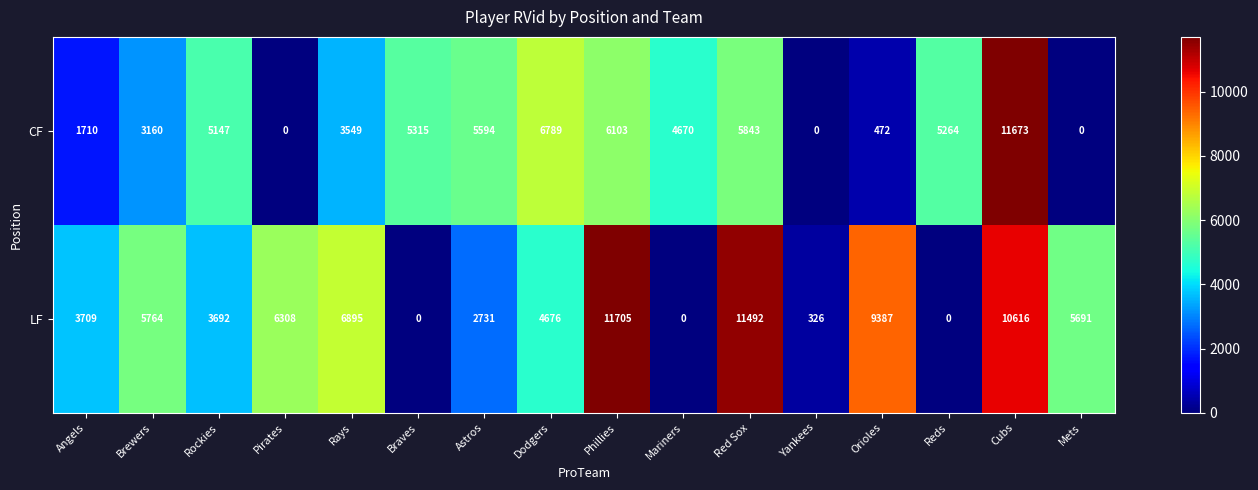

Where is LF nearest to the value 5852?

Brewers